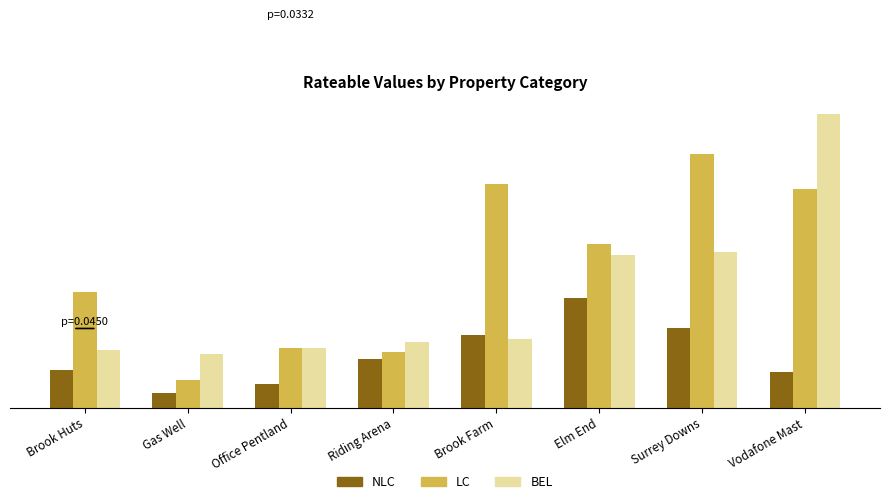

Is the value of BEL at Gas Well greater than the value of LC at Elm End?

No